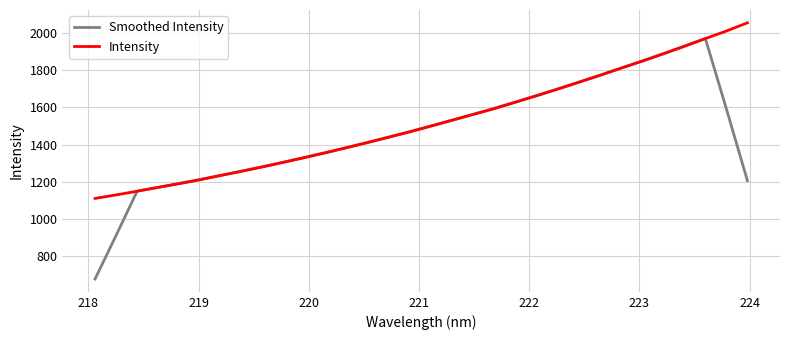

What is the highest value of the Smoothed Intensity series?

1969.6